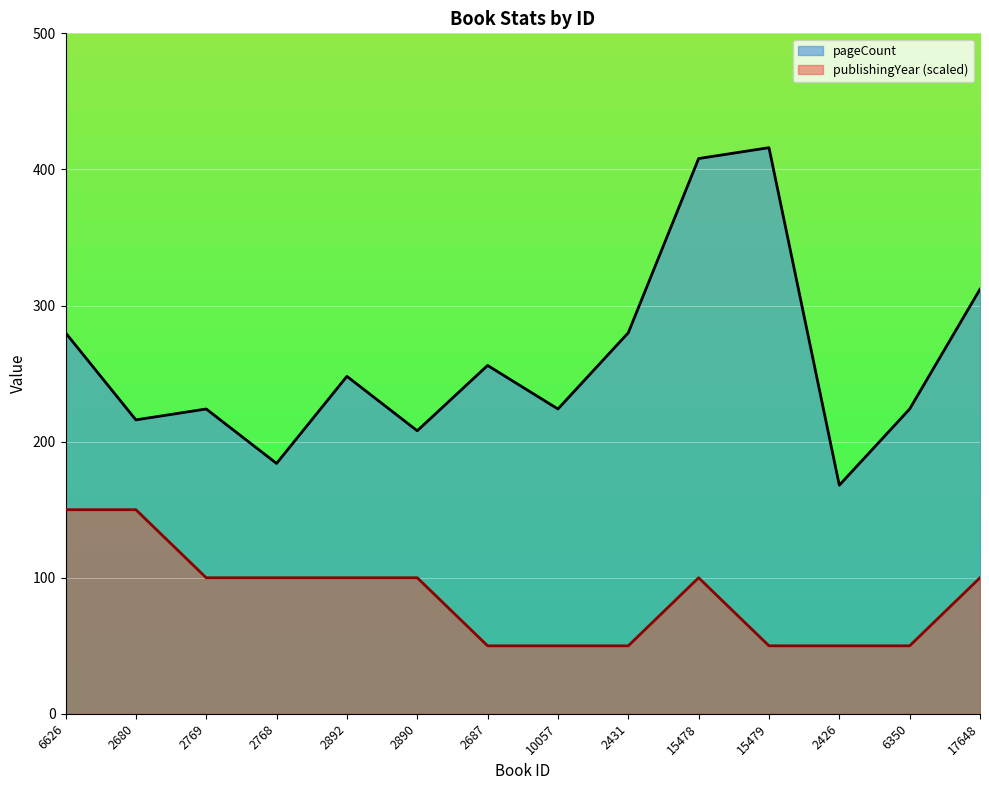

Reading left to right, extract all data points from this chart.

pageCount: 6626=280	2680=216	2769=224	2768=184	2892=248	2890=208	2687=256	10057=224	2431=280	15478=408	15479=416	2426=168	6350=224	17648=312
publishingYear: 6626=150	2680=150	2769=100	2768=100	2892=100	2890=100	2687=50	10057=50	2431=50	15478=100	15479=50	2426=50	6350=50	17648=100